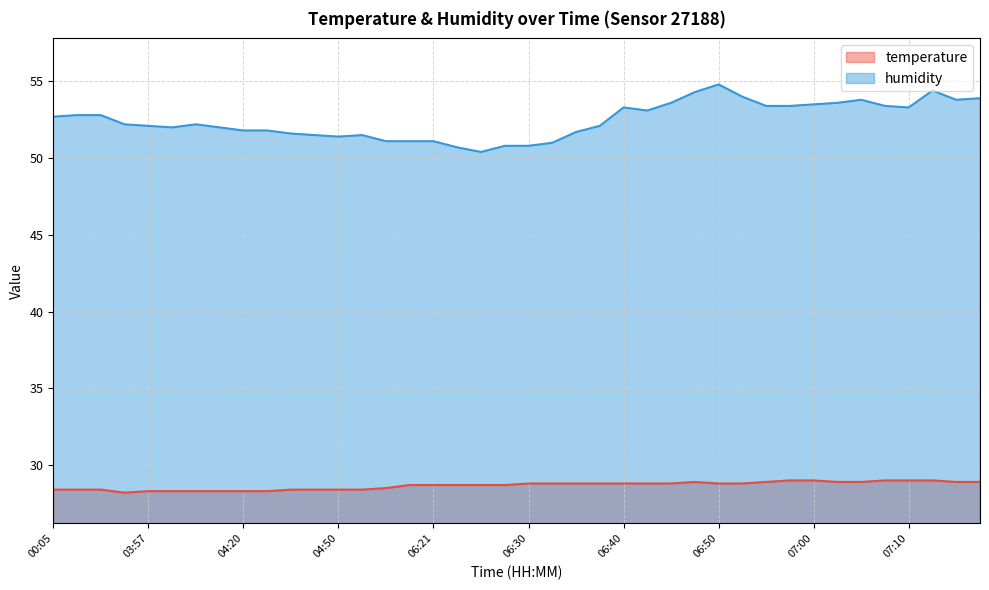

What is the label of the 39th point from the right?

00:08